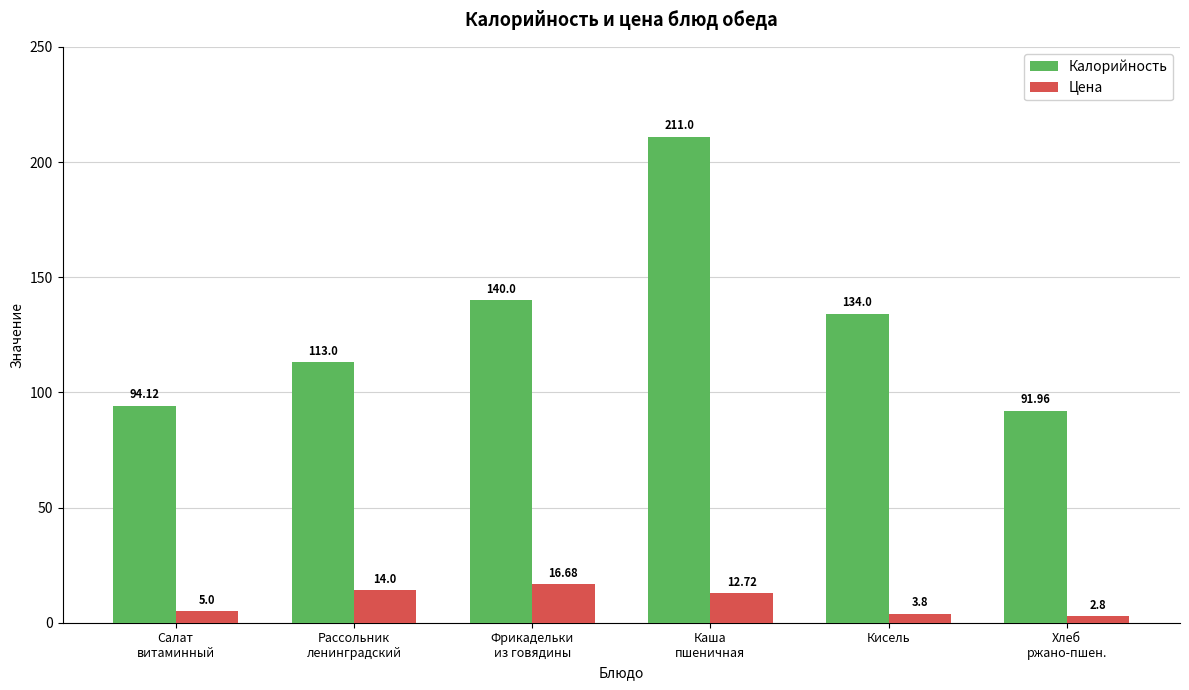

What are all the series names shown in the legend?

Калорийность, Цена